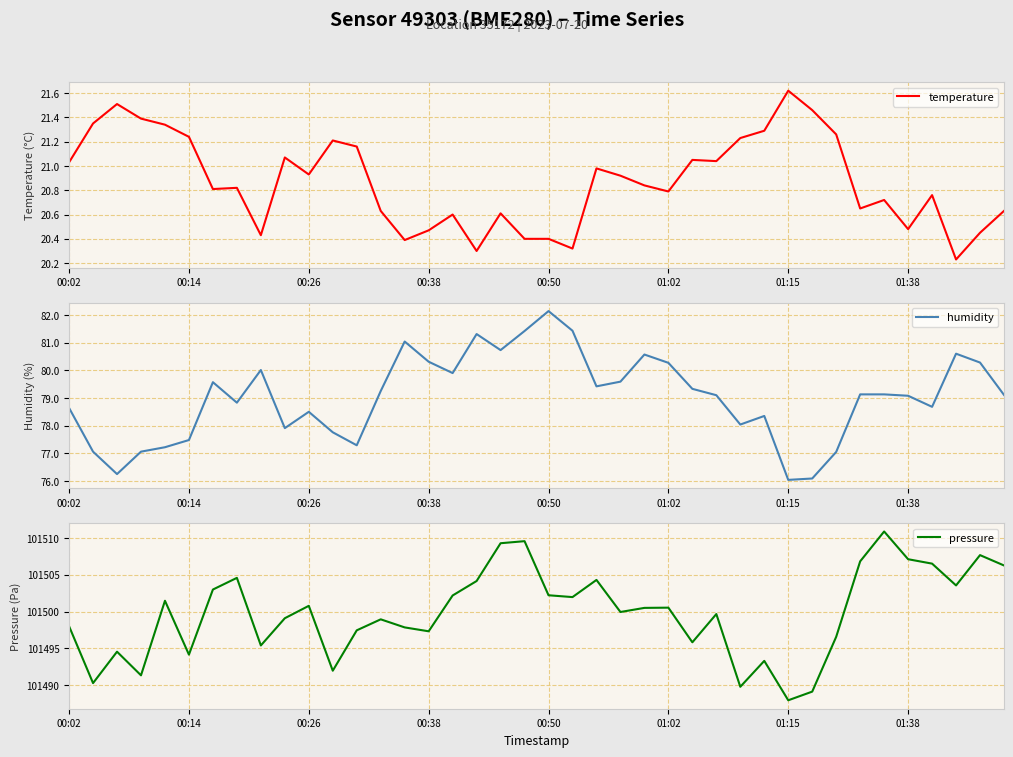

The value of pressure at 36 is 101506.5. True or false?

True